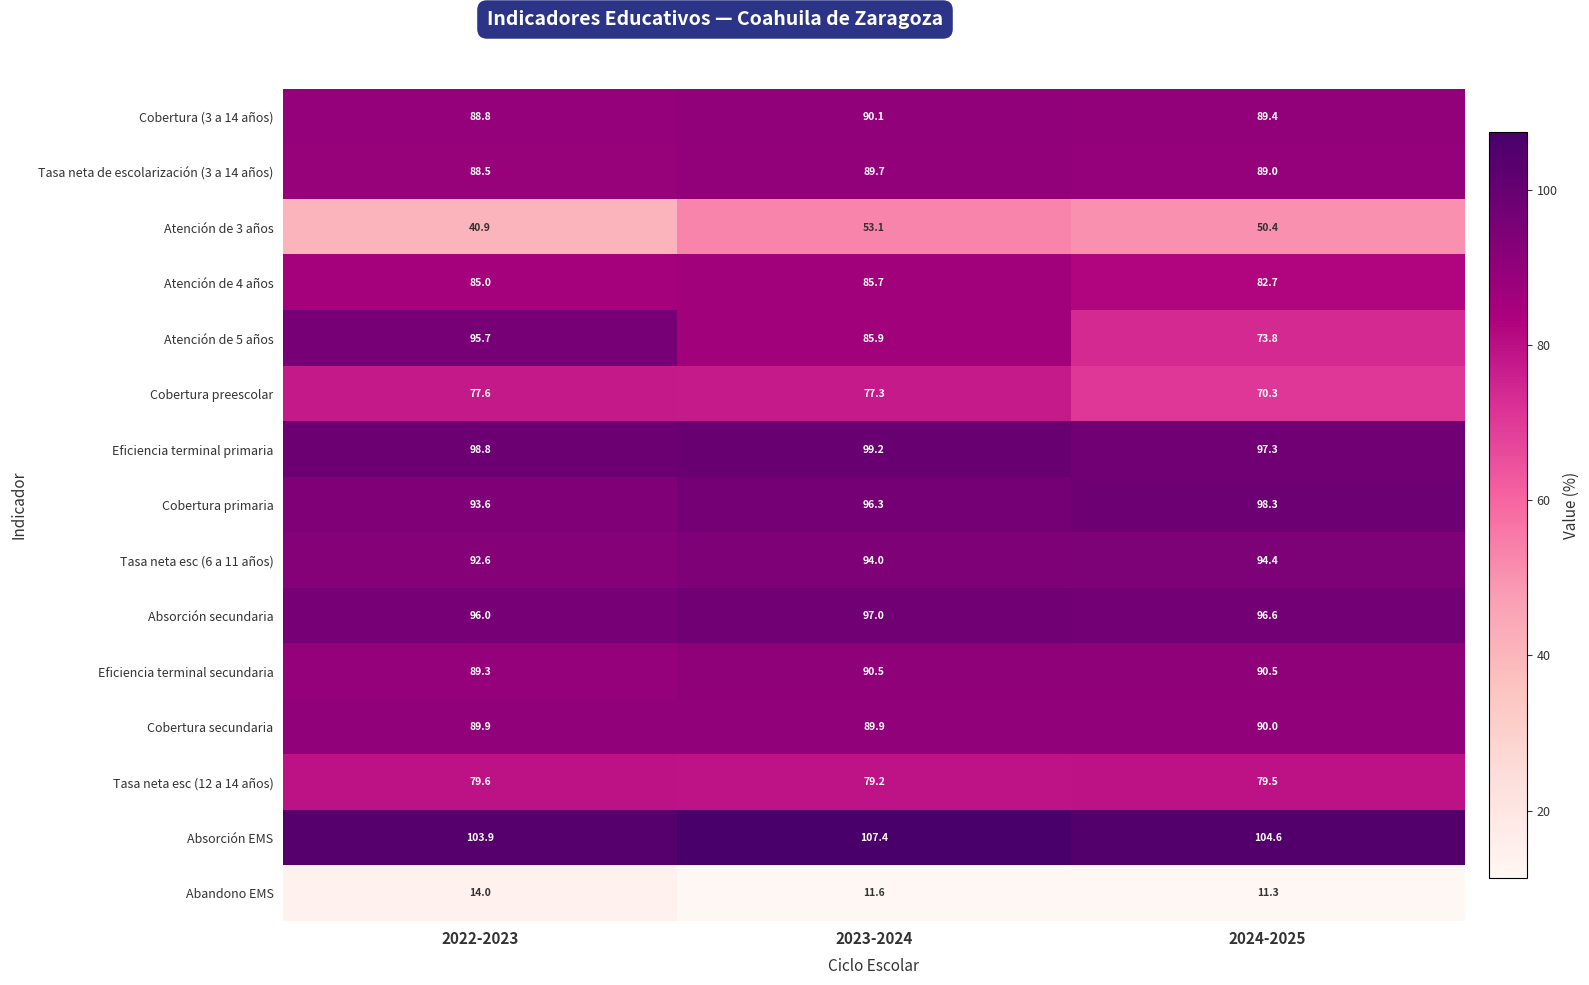

What is the minimum value shown in the chart?

11.3